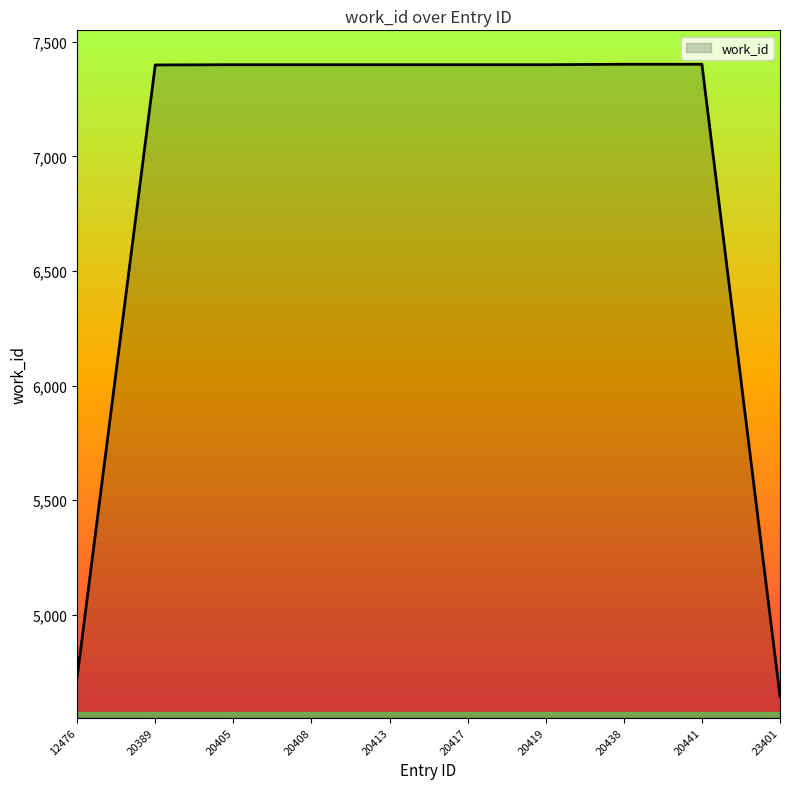

What is the difference between the values at 23401 and 20441?

2759